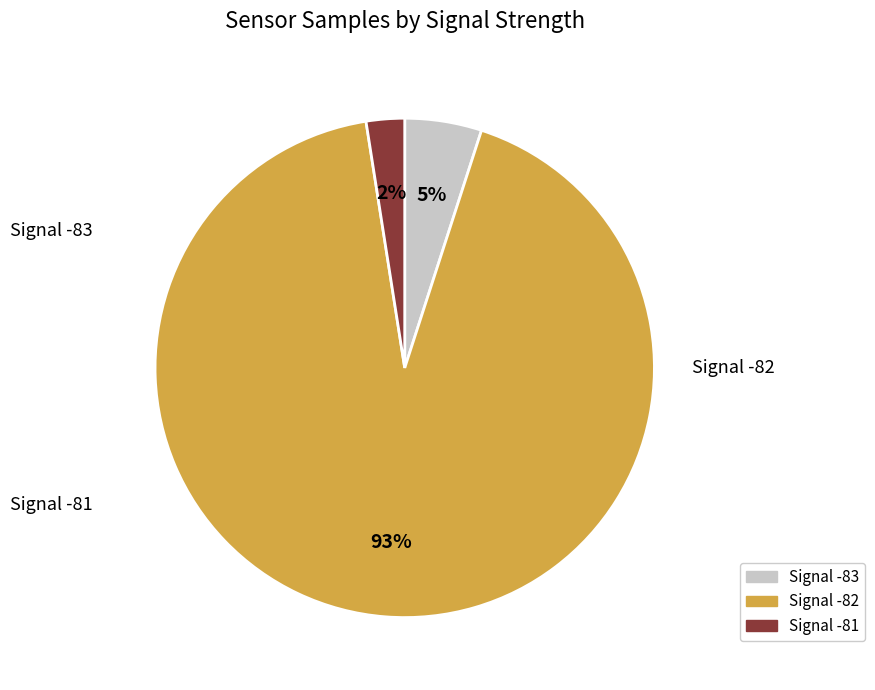

Is there a majority slice in this chart?

Yes